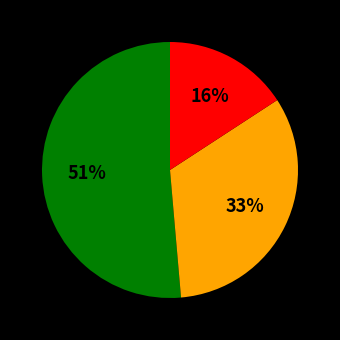

To the nearest percent, what is the average slice percentage?

33%